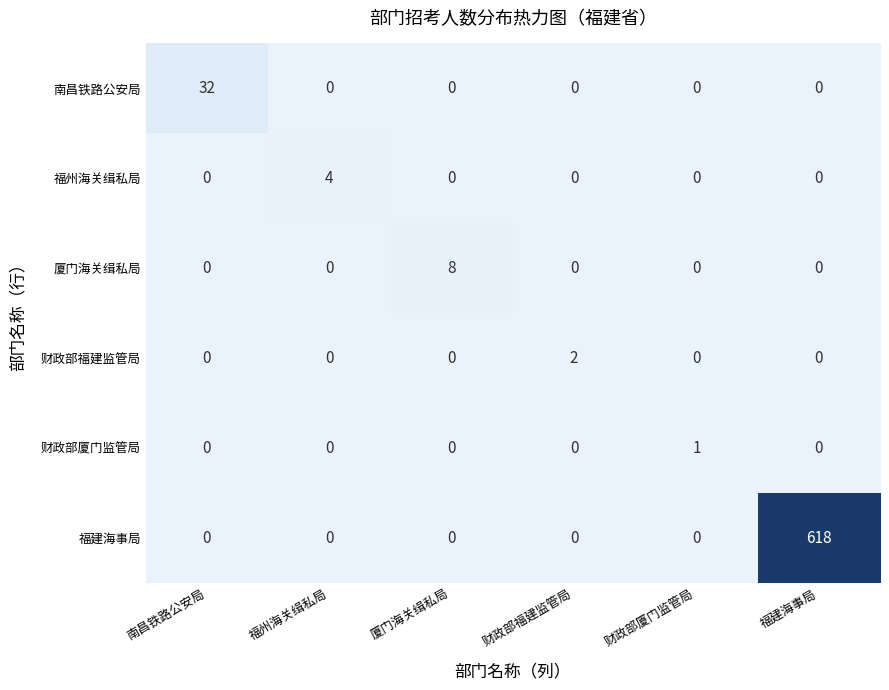

Rank the series by their maximum value, from highest to lowest.

福建海事局, 南昌铁路公安局, 厦门海关缉私局, 福州海关缉私局, 财政部福建监管局, 财政部厦门监管局